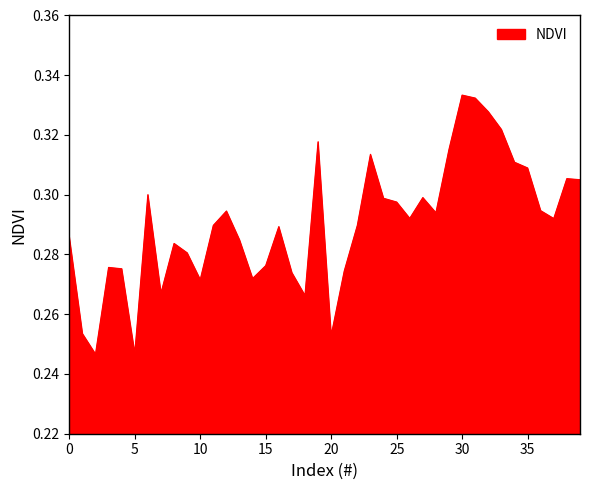

Is this an area chart (filled region under the line)?

Yes